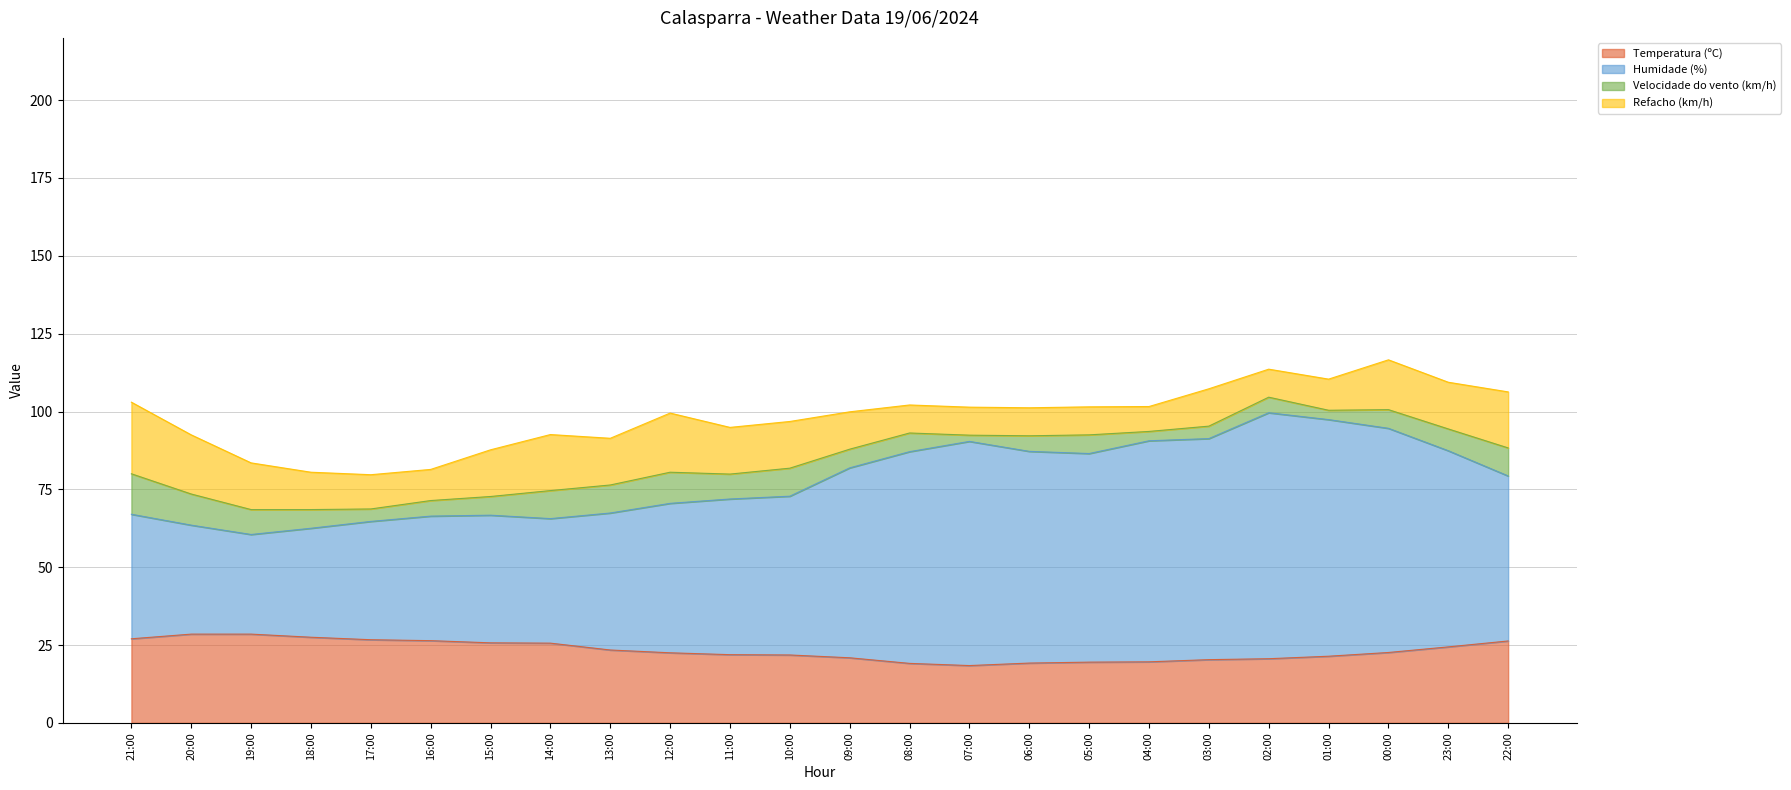

Is it true that Temperatura (ºC) equals 38.0 at 23:00?

False